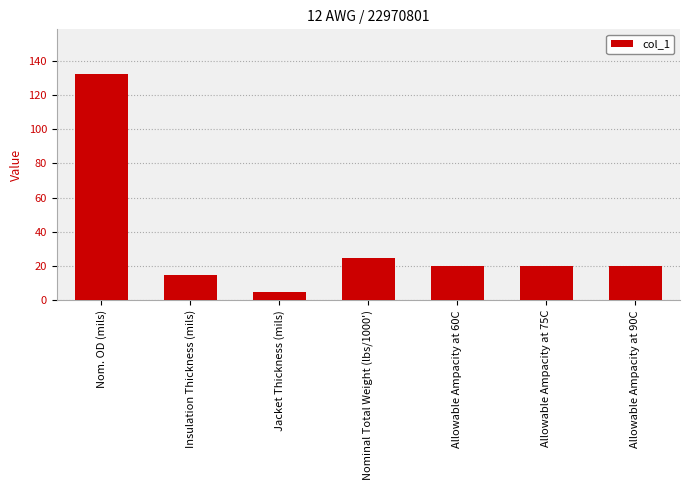

What is the label of the 4th bar from the left?

Nominal Total Weight (lbs/1000')